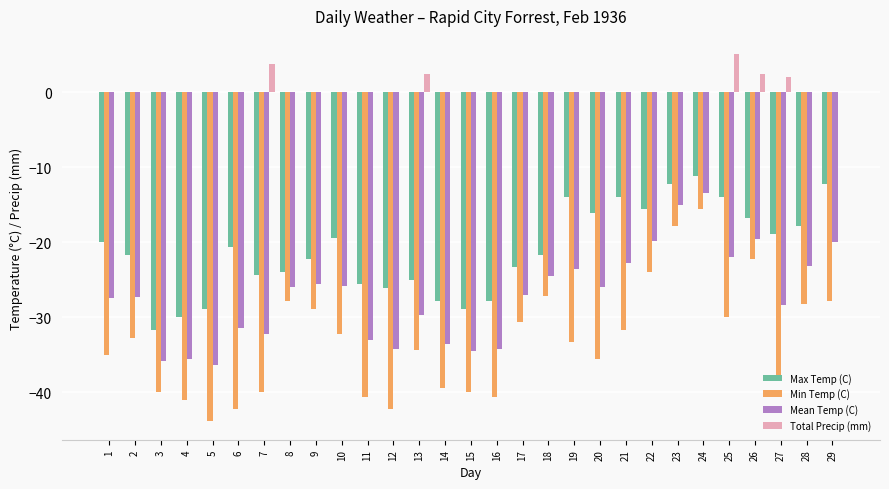

What is the sum of all Max Temp (C) values?

-611.3